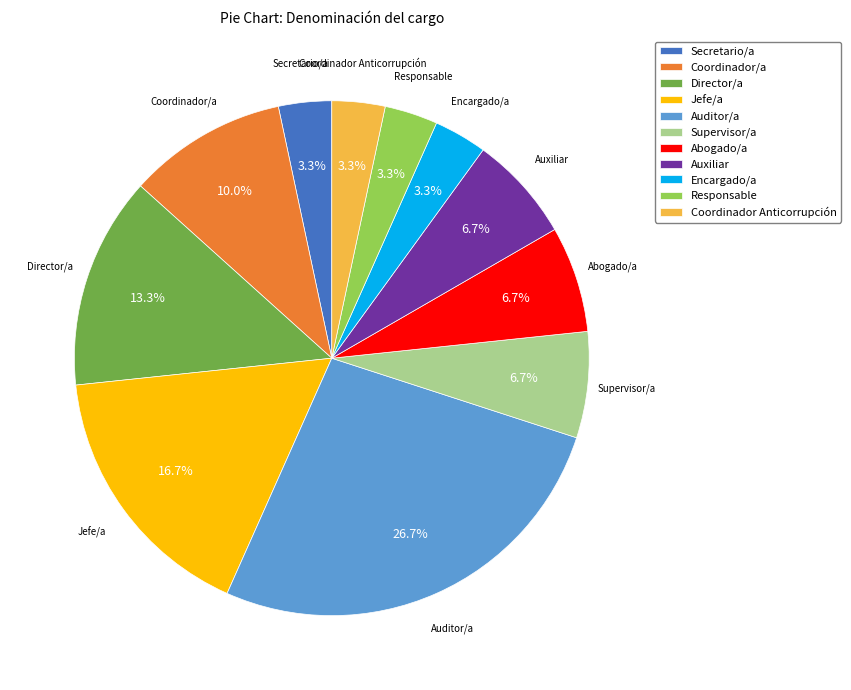

Count the number of slices in the pie.

11